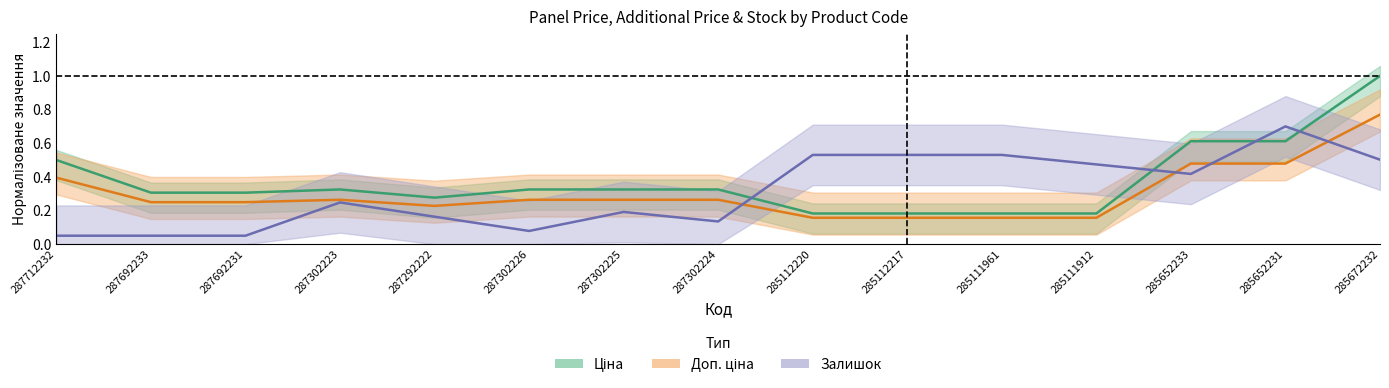

Reading left to right, transcribe all the data shown in this chart.

Ціна: 0.5	0.3	0.3	0.3	0.3	0.3	0.3	0.3	0.2	0.2	0.2	0.2	0.6	0.6	1.0
Доп. ціна: 0.4	0.2	0.2	0.3	0.2	0.3	0.3	0.3	0.2	0.2	0.2	0.2	0.5	0.5	0.8
Залишок: 0.1	0.1	0.1	0.2	0.2	0.1	0.2	0.1	0.5	0.5	0.5	0.5	0.4	0.7	0.5